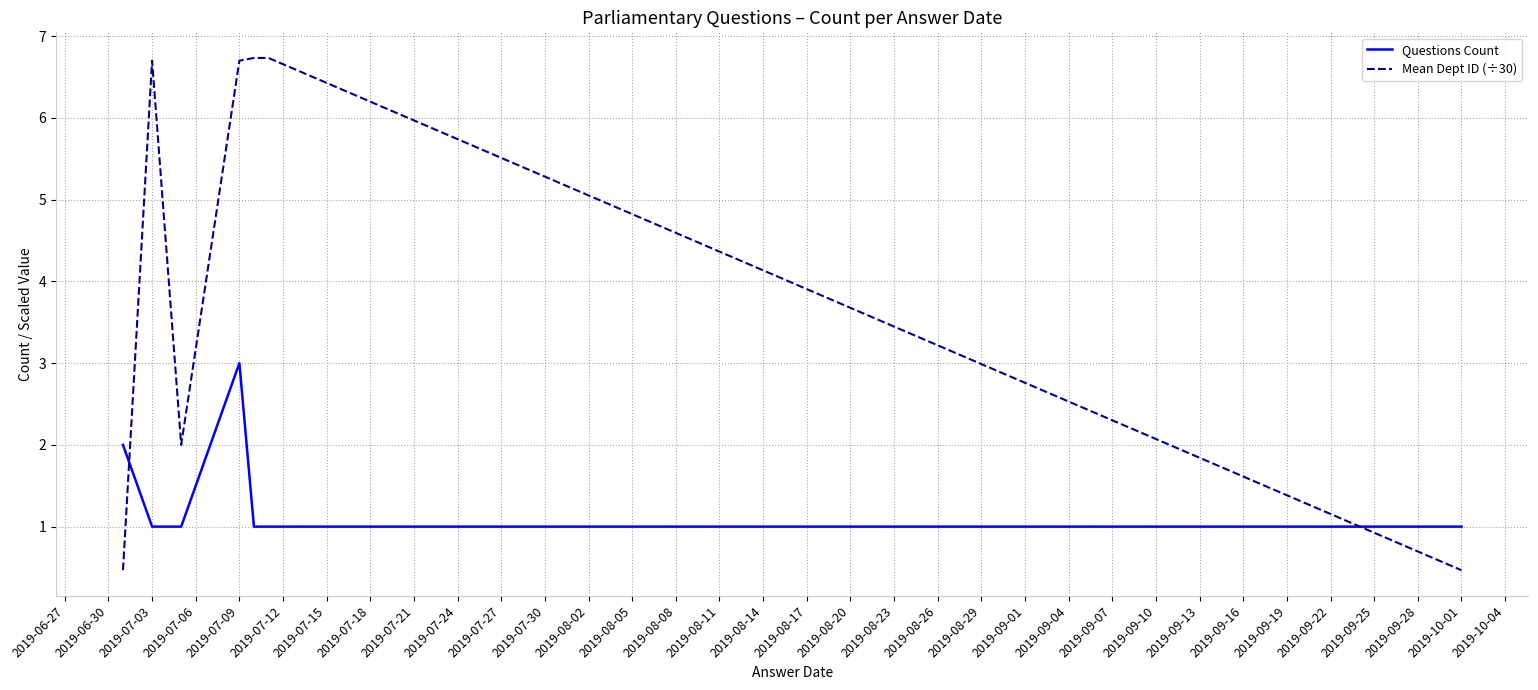

At how many categories does at least one series exceed 4?

4